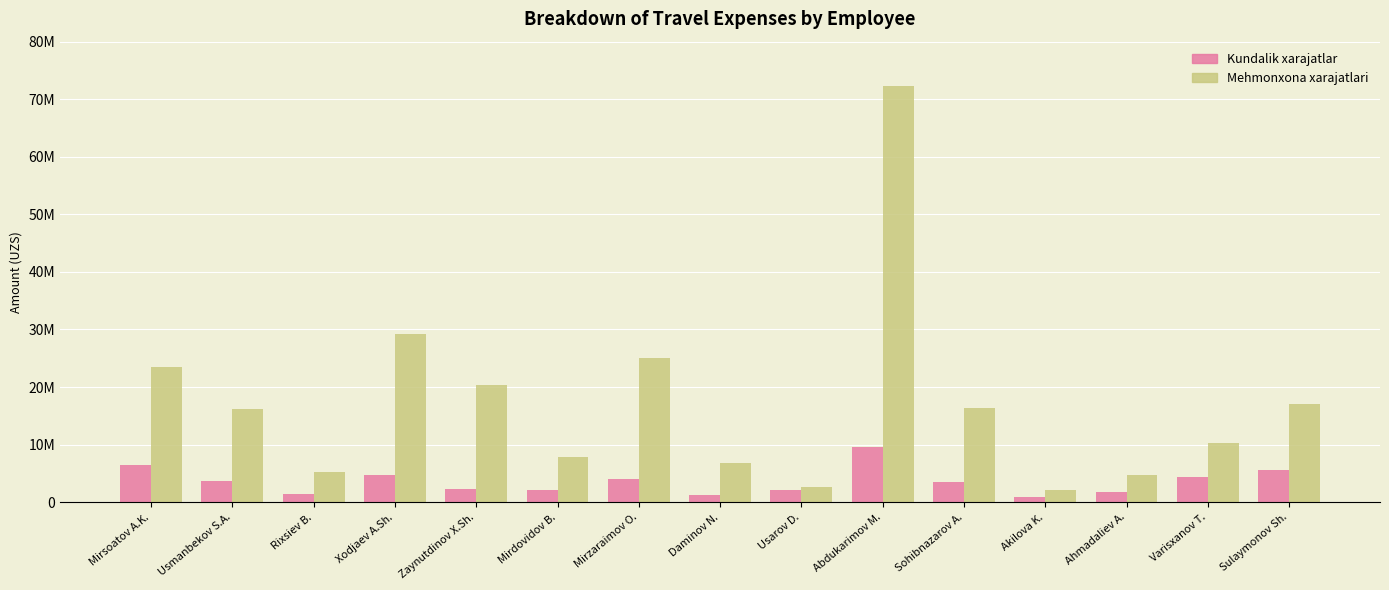

What is the average value of the Kundalik xarajatlar series?

3570787.5